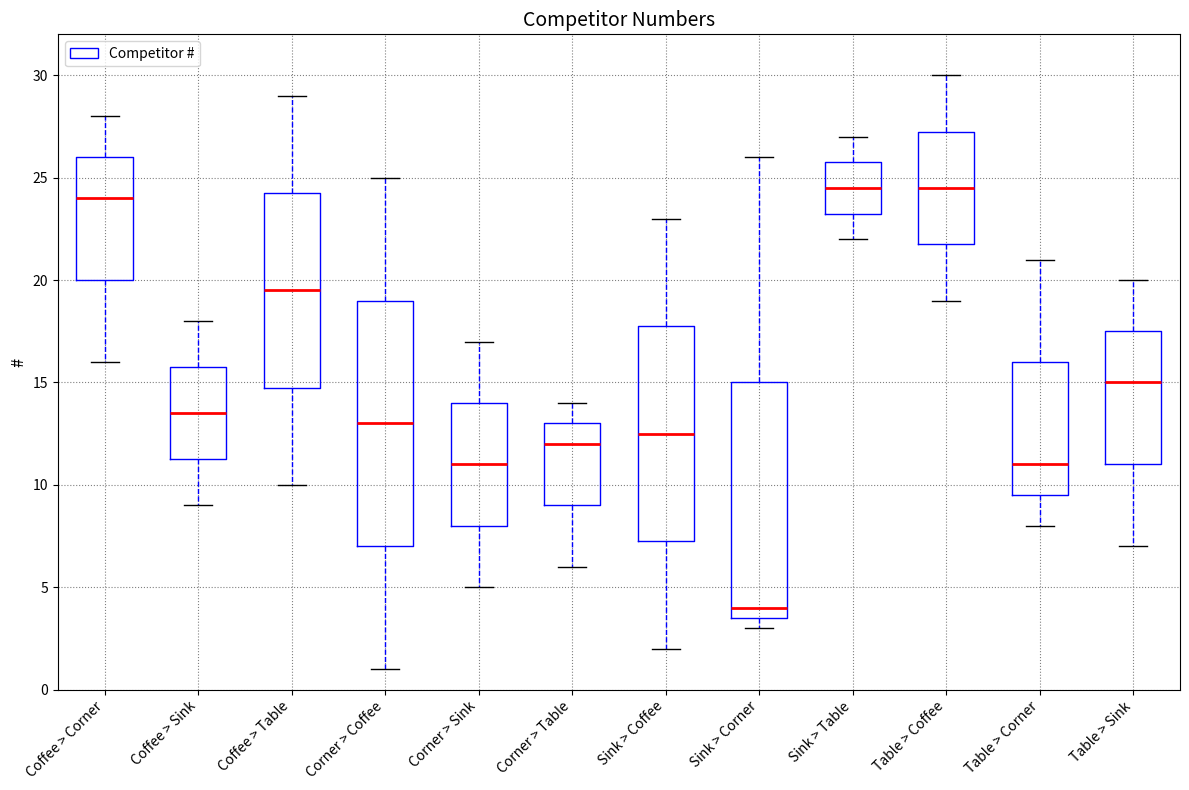

Where does the median line of the box for Corner > Coffee sit on the y-axis? The values are not printed on the chart, so give them approximately, as read against the axis.

13.0